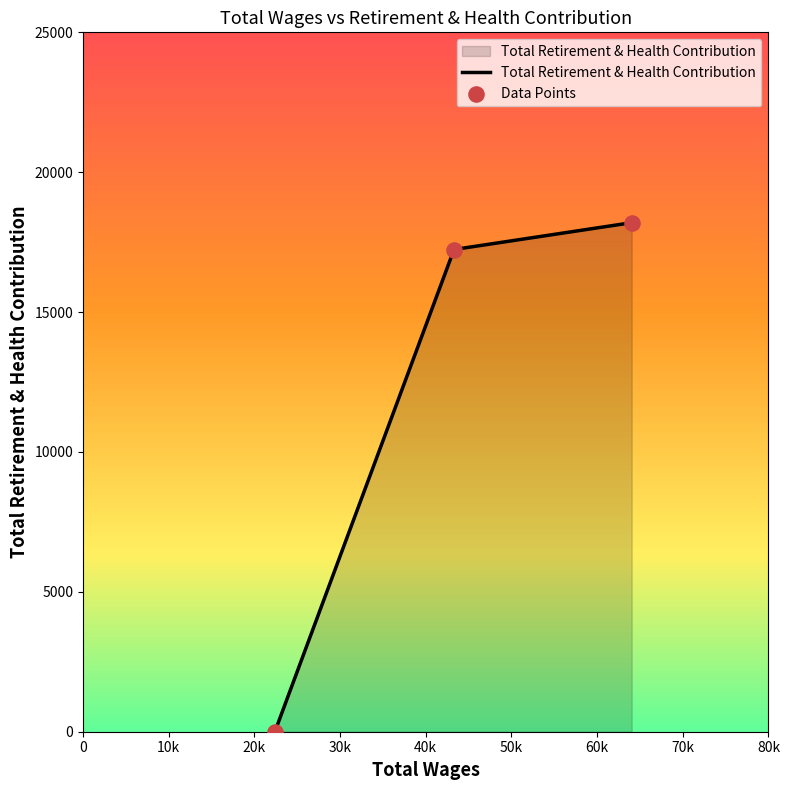

What is the greatest value displayed?

18196